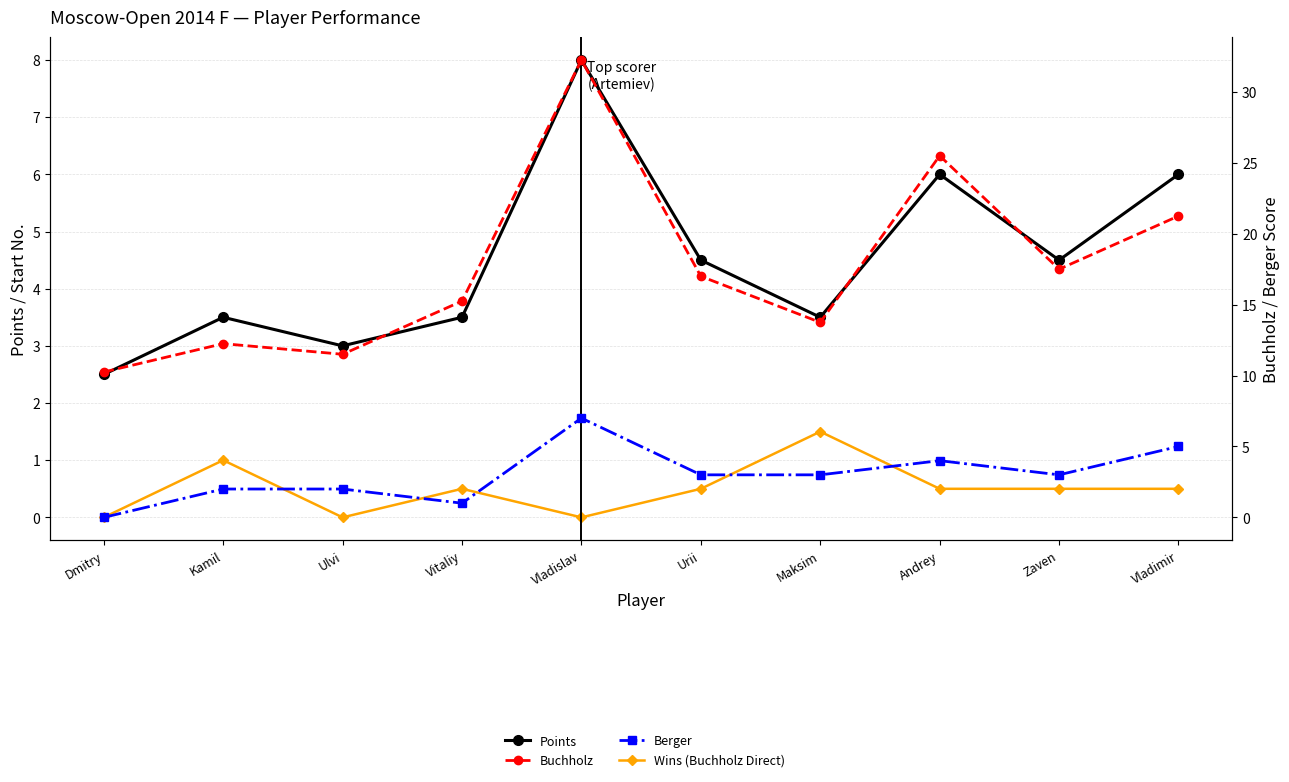

Which category has the lowest value across all series?

Dmitry